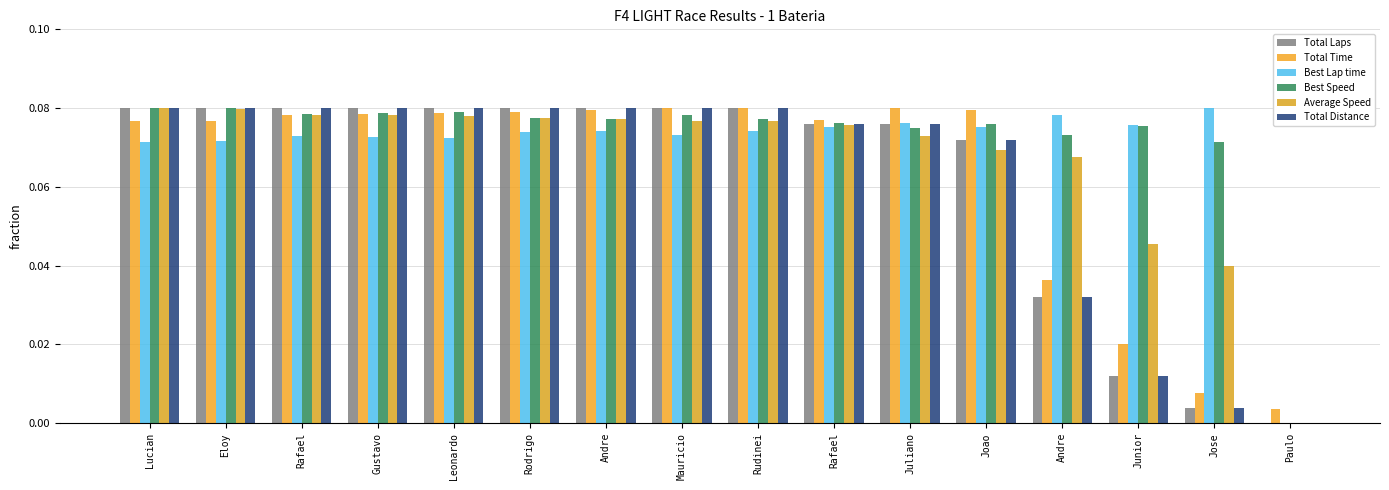

What is the label of the 13th bar from the right?

Gustavo